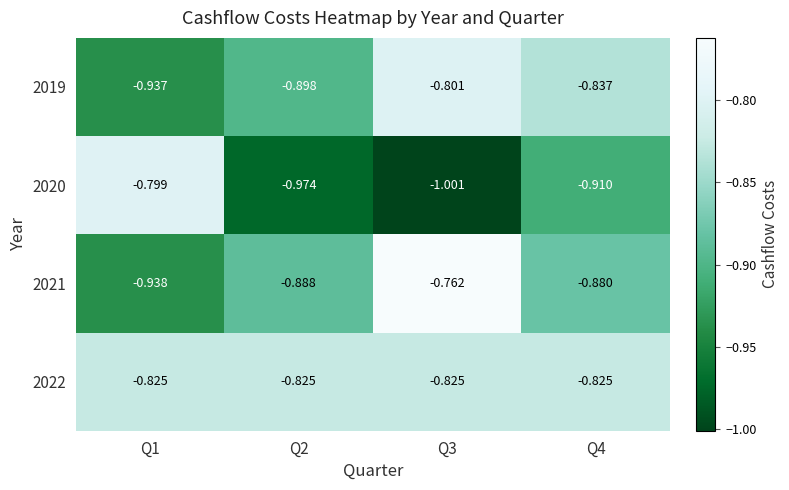

Is the value of 2021 at Q2 greater than the value of 2019 at Q2?

Yes